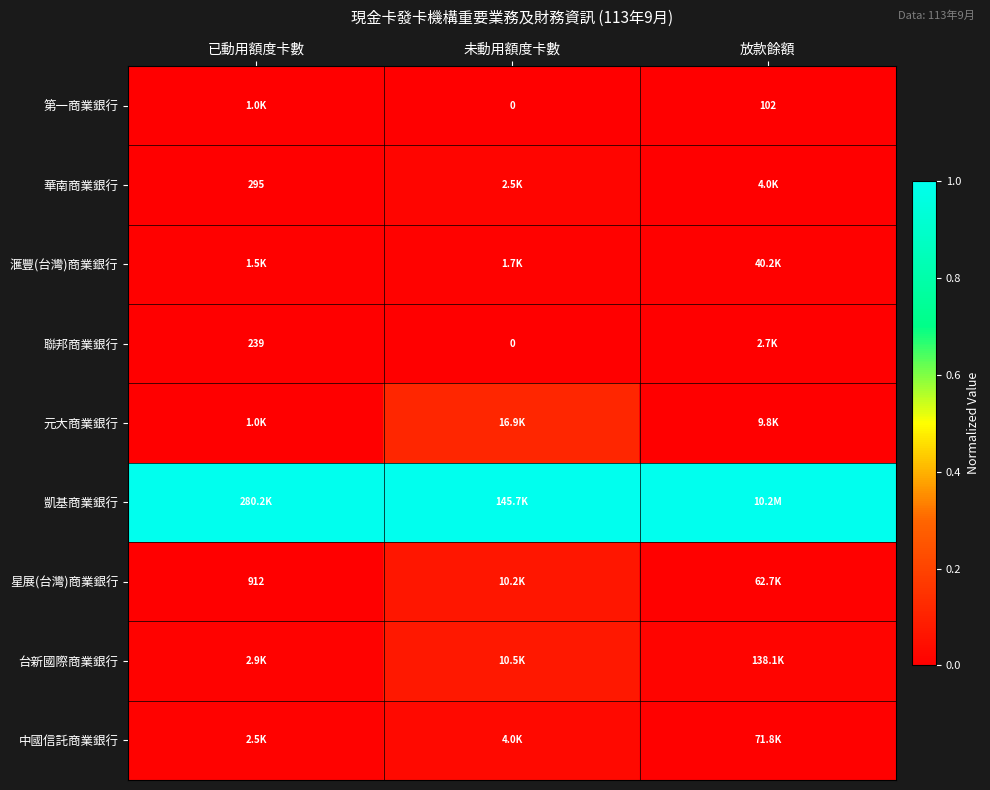

At which category does the chart reach its minimum across all series?

未動用額度卡數